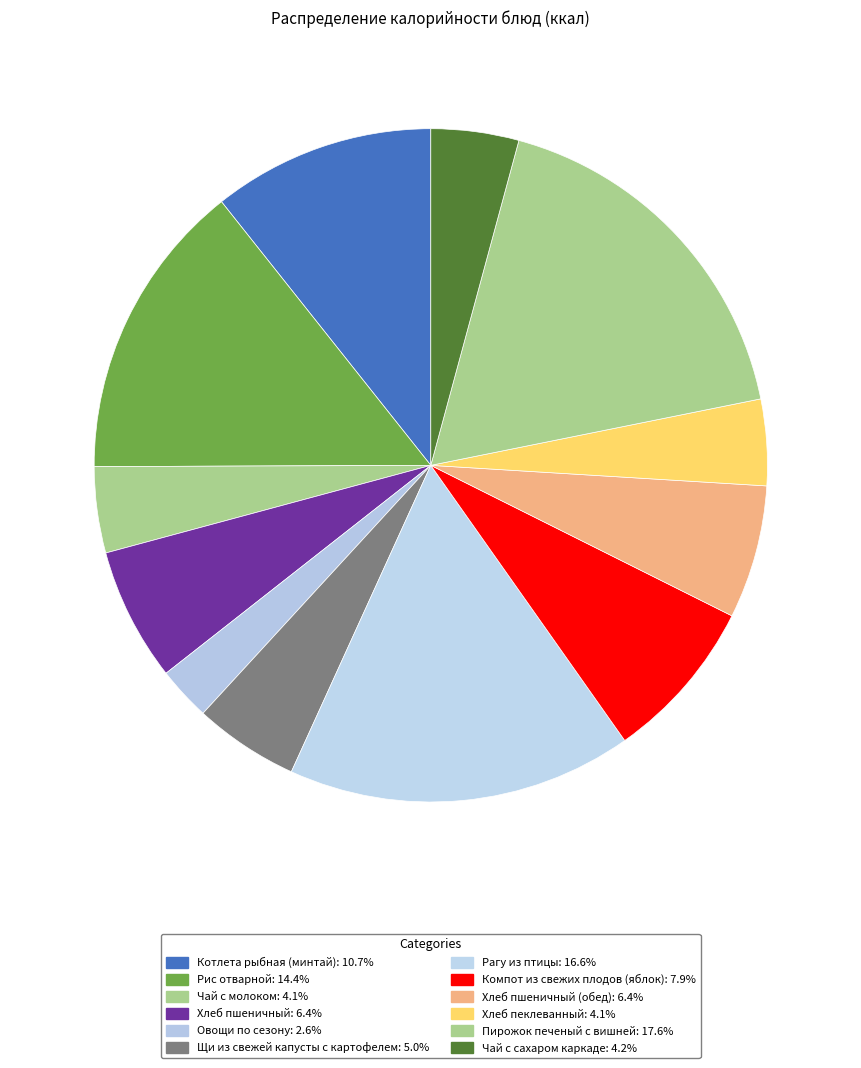

Count the number of slices in the pie.

12